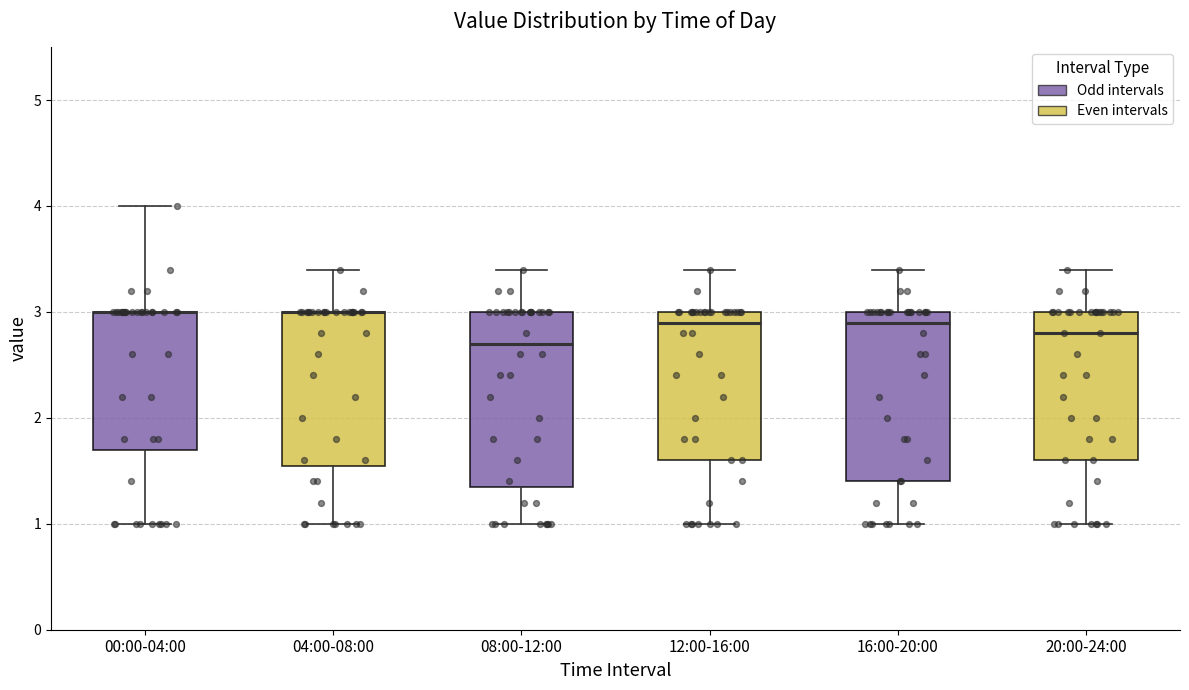

Reading left to right, transcribe this box plot: for each box, give where its median line is, the range the box spans, and where its two whiskers end, as read against the y-axis. The values are not printed on the chart, so give them approximately, as read against the axis.

00:00-04:00: median 3.0 (drawn on the box's upper edge), box 1.7 to 3.0, whiskers 1.0 to 4.0
04:00-08:00: median 3.0 (drawn on the box's upper edge), box 1.6 to 3.0, whiskers 1.0 to 3.4
08:00-12:00: median 2.7, box 1.4 to 3.0, whiskers 1.0 to 3.4
12:00-16:00: median 2.9, box 1.6 to 3.0, whiskers 1.0 to 3.4
16:00-20:00: median 2.9, box 1.4 to 3.0, whiskers 1.0 to 3.4
20:00-24:00: median 2.8, box 1.6 to 3.0, whiskers 1.0 to 3.4